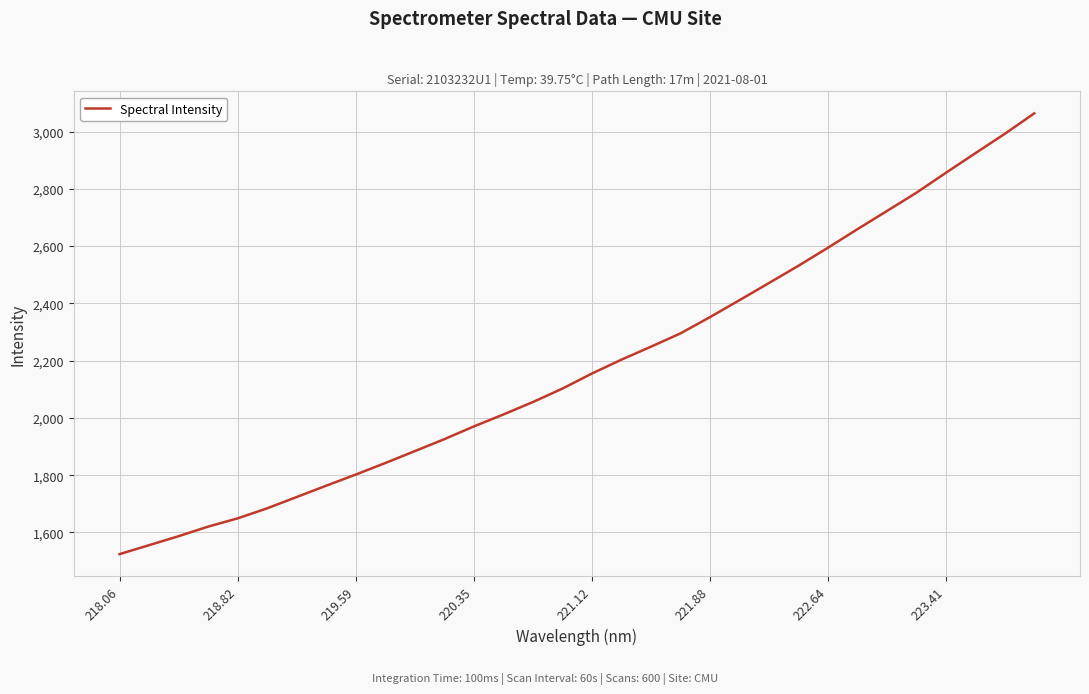

What is the difference between the maximum and minimum values?

1539.4